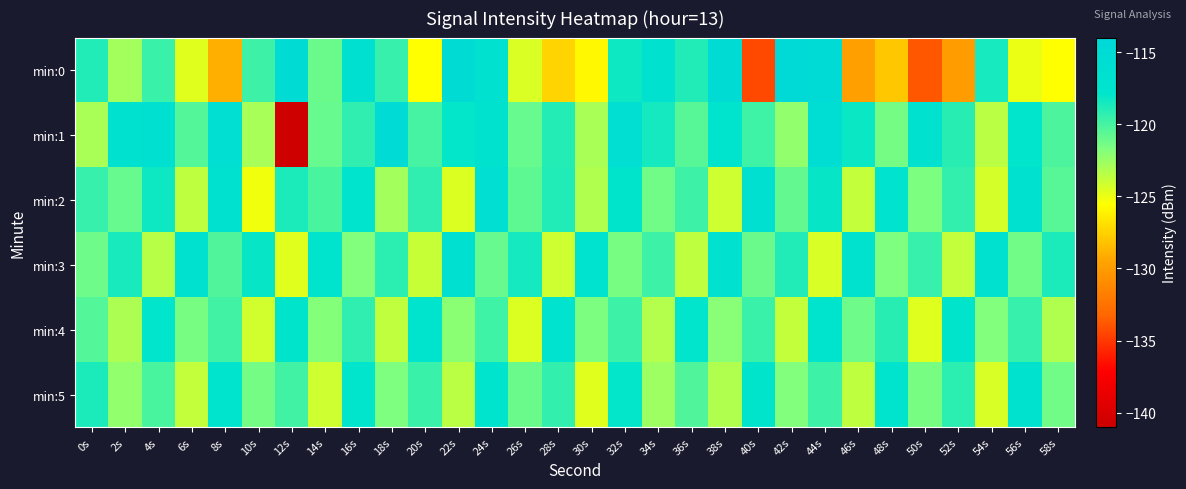

Which has a higher value, 42s or 36s?

42s